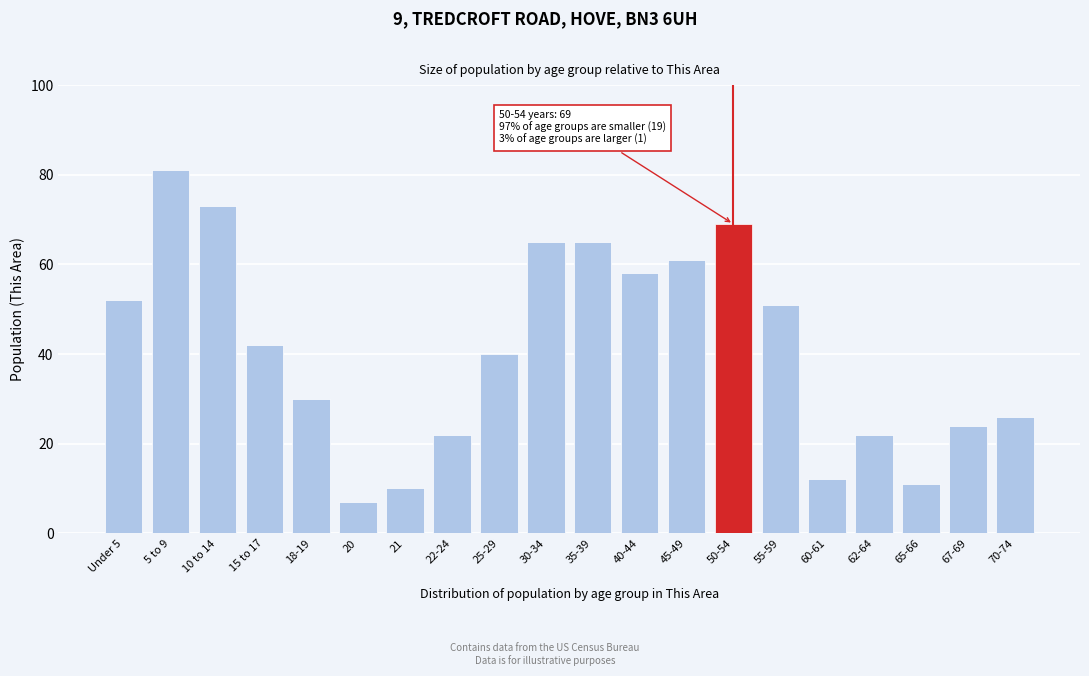

Reading left to right, what are all the values shown in this chart?

Under 5=52	5 to 9=81	10 to 14=73	15 to 17=42	18-19=30	20=7	21=10	22-24=22	25-29=40	30-34=65	35-39=65	40-44=58	45-49=61	50-54=69	55-59=51	60-61=12	62-64=22	65-66=11	67-69=24	70-74=26